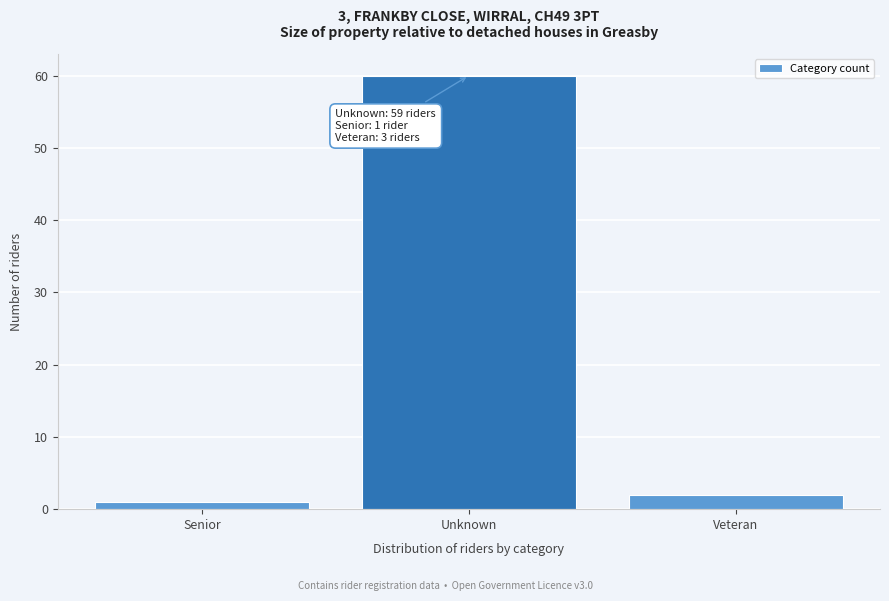

Reading right to left, list all the values displayed in this chart.

2	60	1